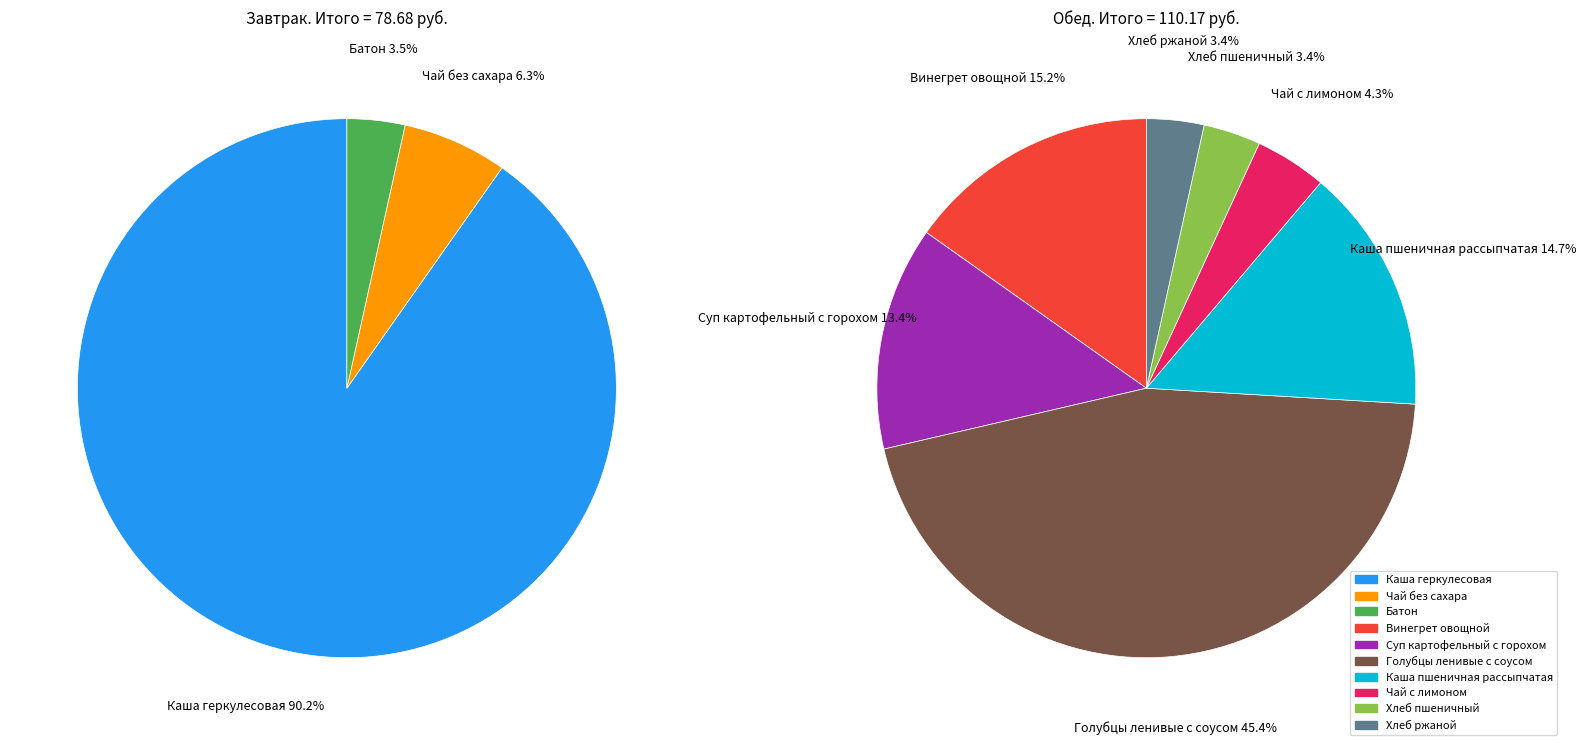

Which slice is the smallest?

Батон